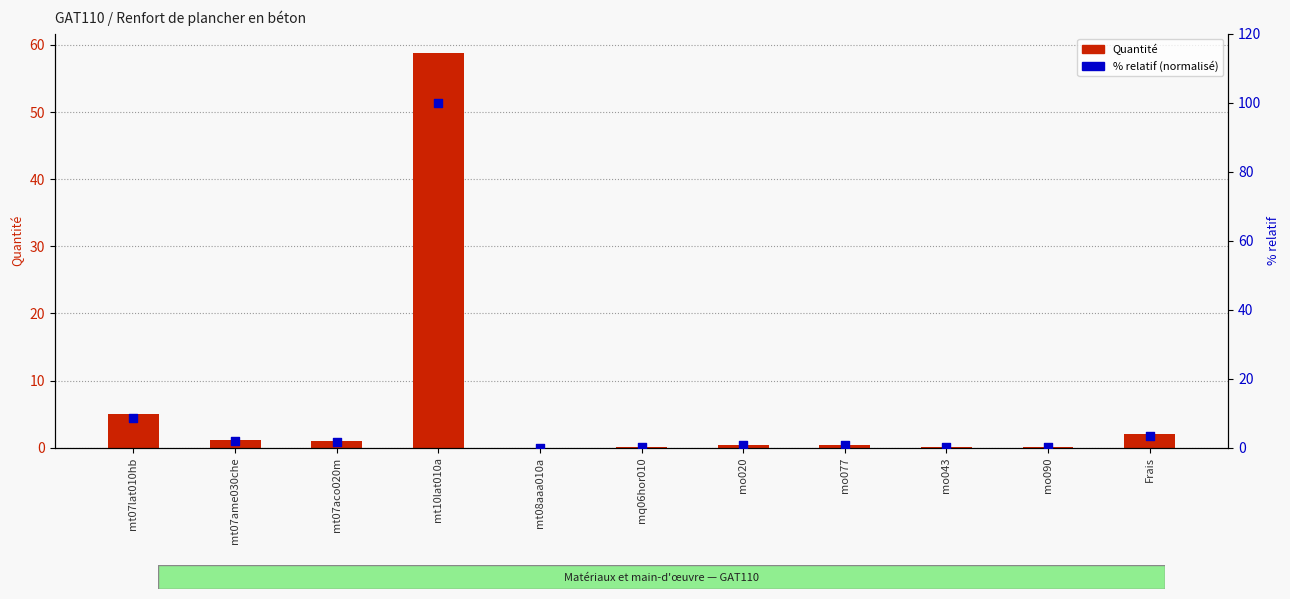

What is the total value across all series at mo077?

1.2